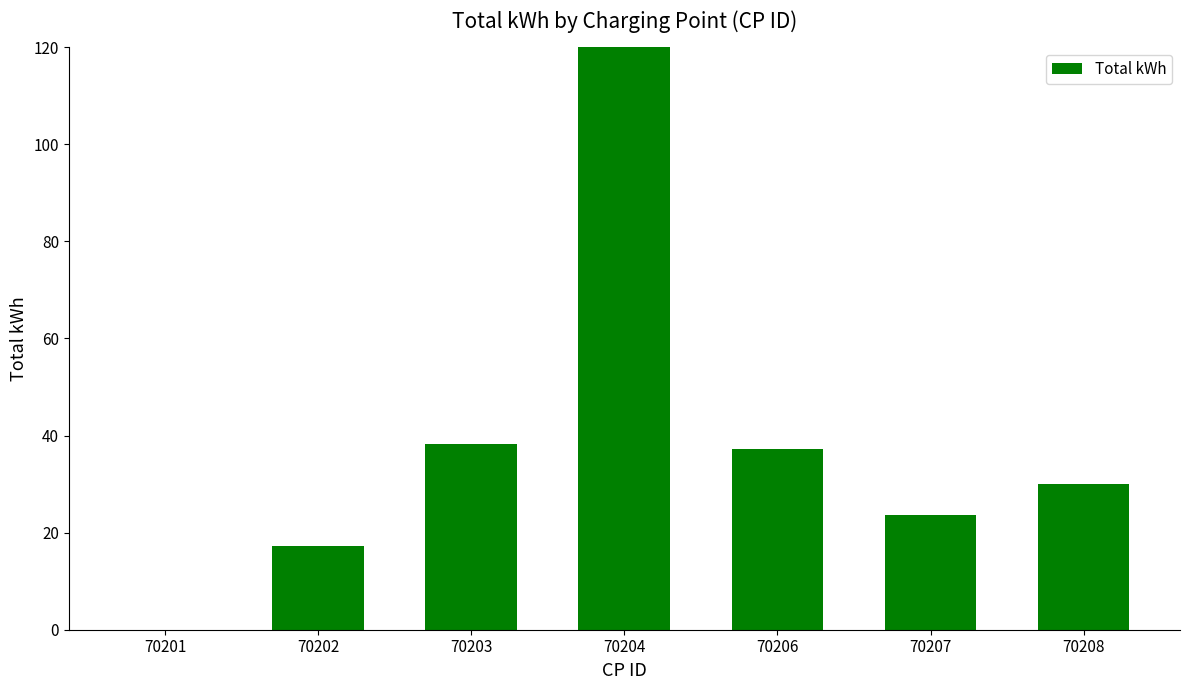

What is the value of the 3rd bar from the left?

38.3